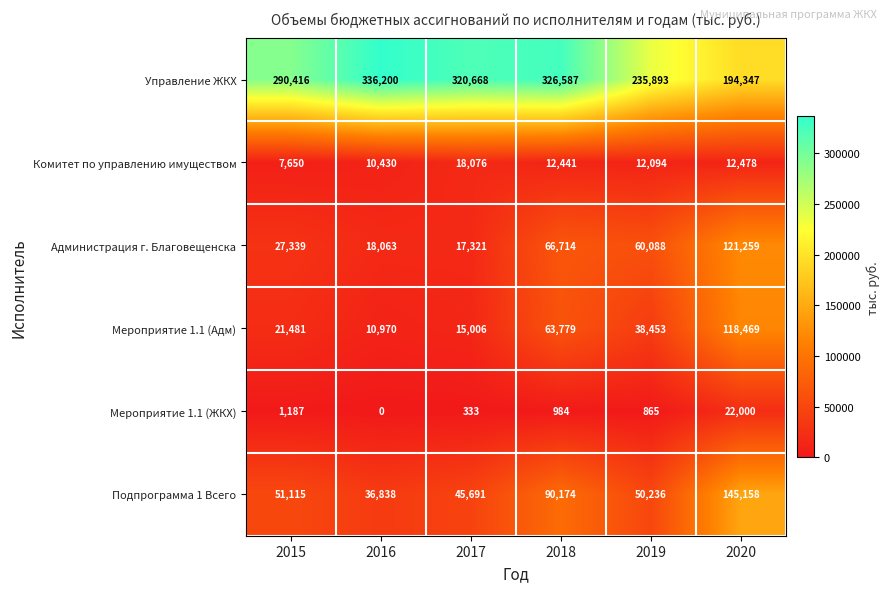

Which series has the widest spread of values?

Управление ЖКХ